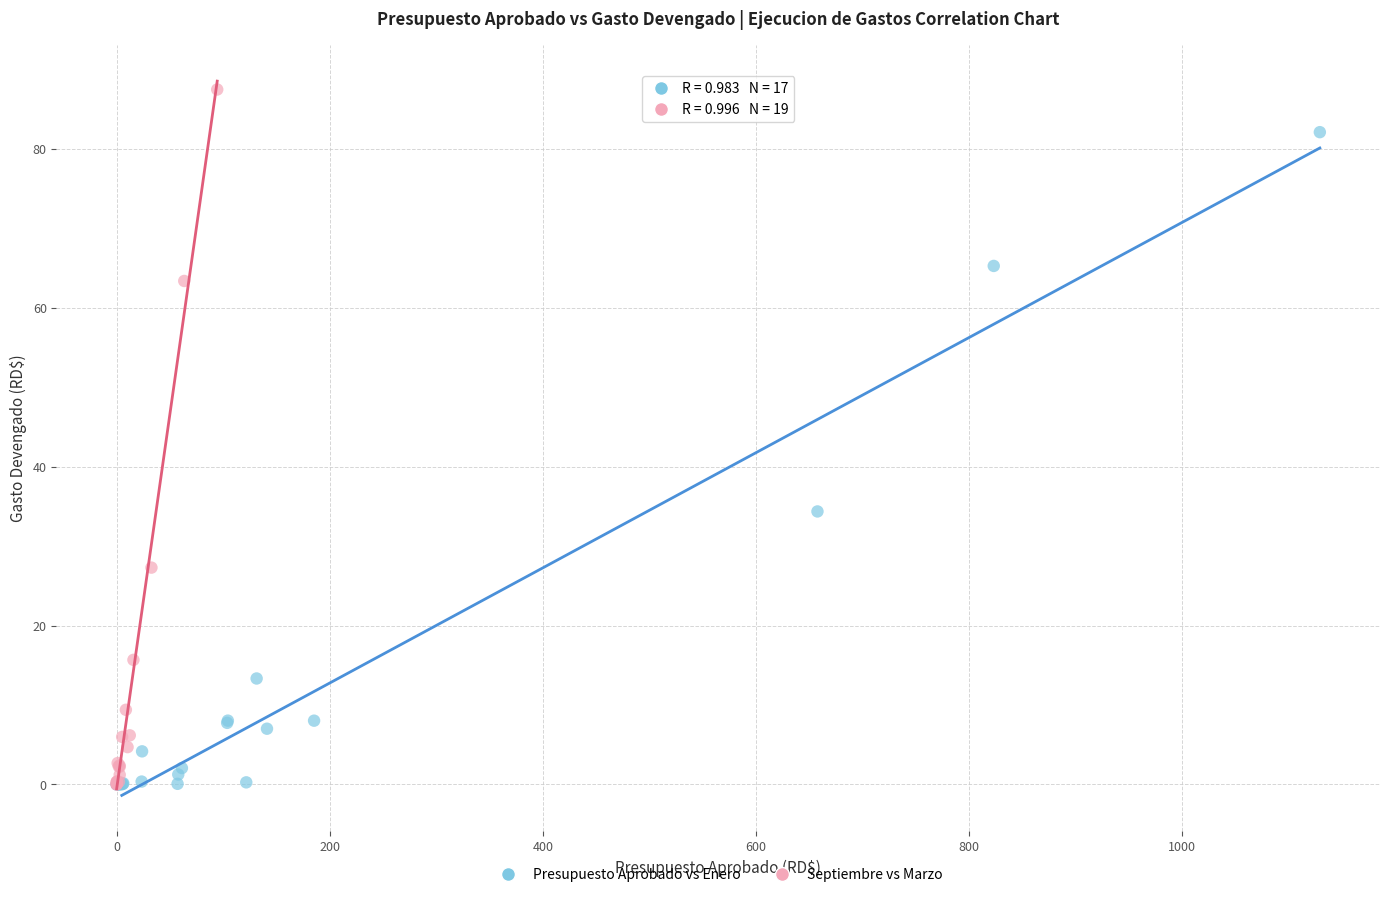

Which series contains the highest Y value?

Septiembre vs Marzo